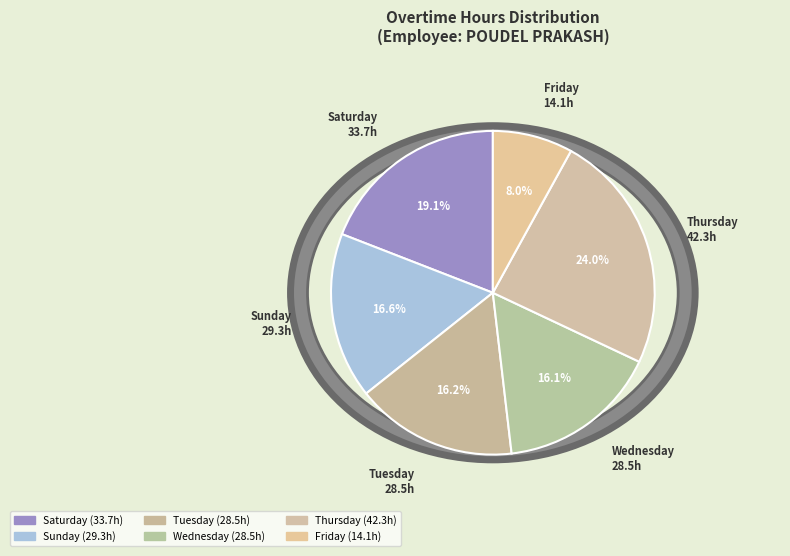

Combined, do Sun Jul-2 and Sat Jul-8 account for over 50%?

No